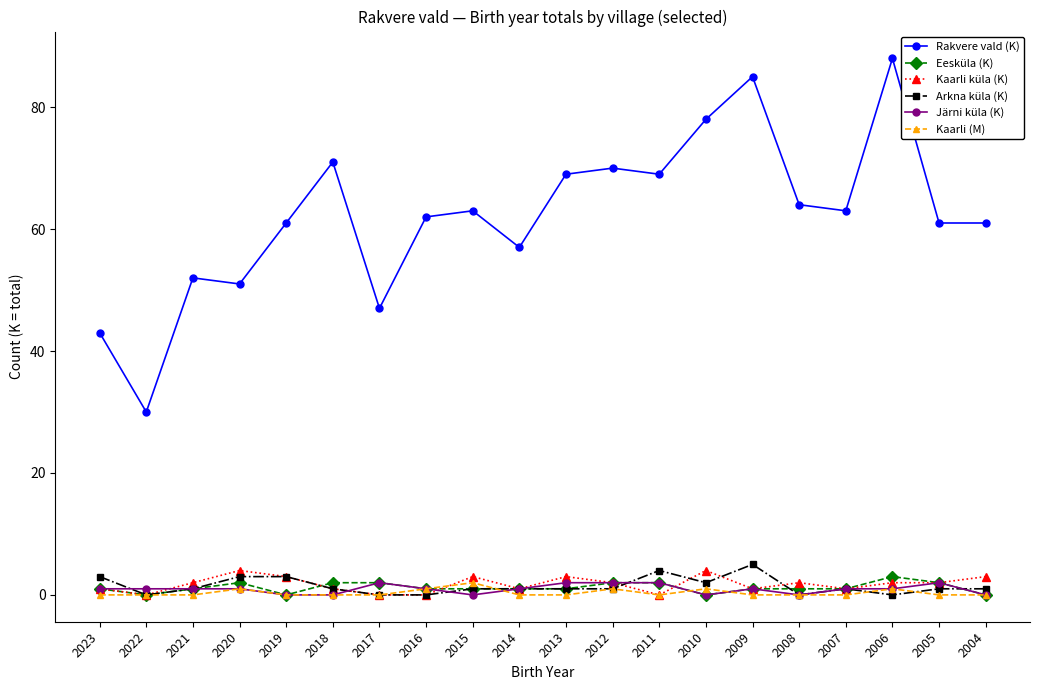

Reading right to left, transcribe all the data shown in this chart.

Rakvere vald (K): 61	61	88	63	64	85	78	69	70	69	57	63	62	47	71	61	51	52	30	43
Eesküla (K): 0	2	3	1	1	1	0	2	2	1	1	1	1	2	2	0	2	1	0	1
Kaarli küla (K): 3	2	2	1	2	1	4	0	2	3	1	3	0	0	1	3	4	2	0	1
Arkna küla (K): 1	1	0	1	0	5	2	4	1	1	1	1	0	0	1	3	3	1	0	3
Järni küla (K): 0	2	1	1	0	1	0	2	2	2	1	0	1	2	0	0	1	1	1	1
Kaarli (M): 0	0	1	0	0	0	1	0	1	0	0	2	1	0	0	0	1	0	0	0